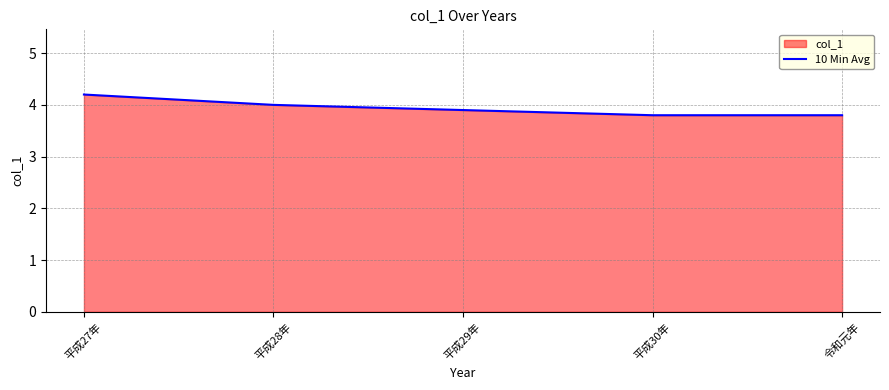

List the labels in order of value, smallest first.

平成30年, 令和元年, 平成29年, 平成28年, 平成27年